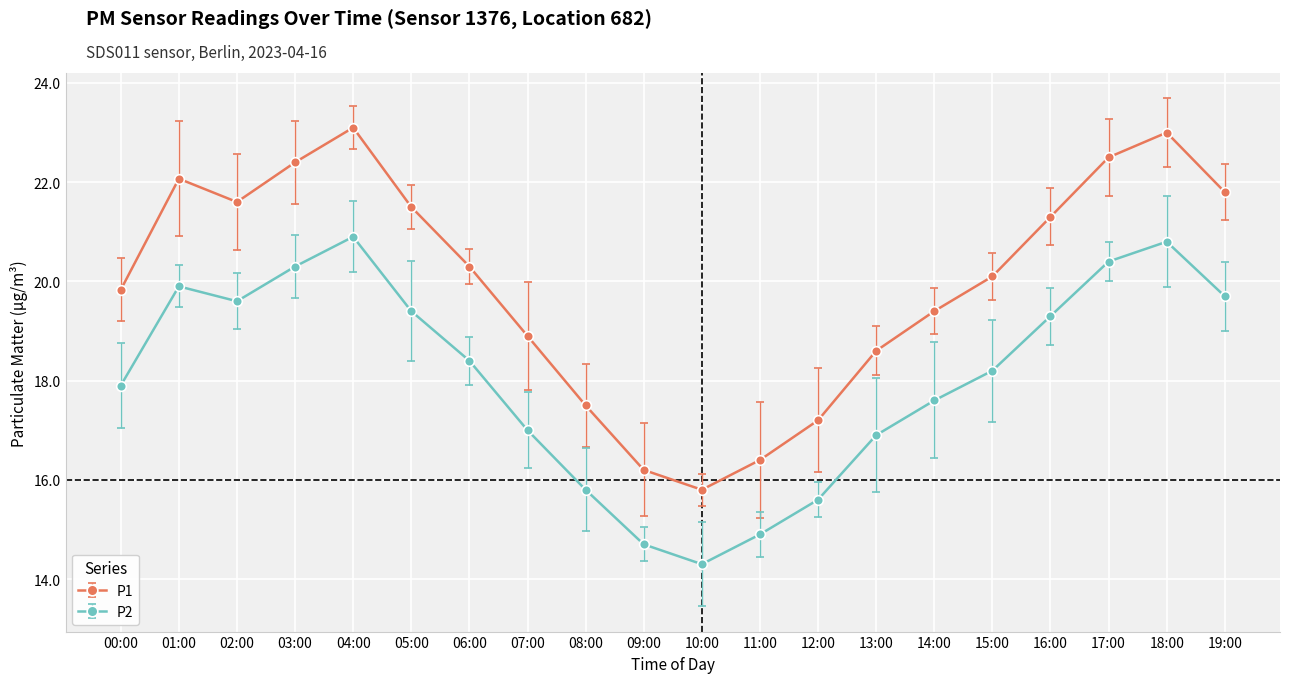

List the labels in order of P1 value, largest first.

04:00, 18:00, 17:00, 03:00, 01:00, 19:00, 02:00, 05:00, 16:00, 06:00, 15:00, 00:00, 14:00, 07:00, 13:00, 08:00, 12:00, 11:00, 09:00, 10:00